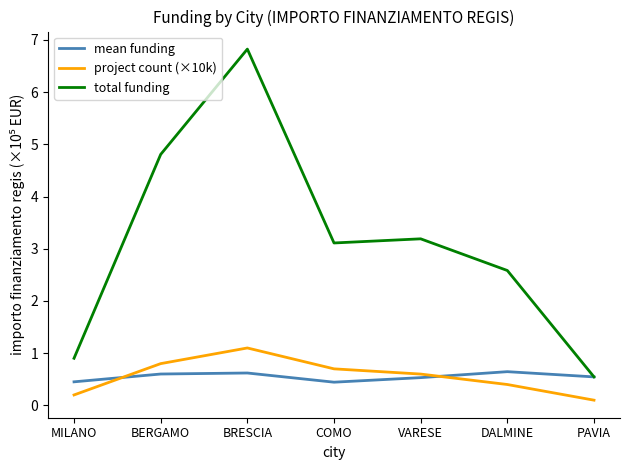

What is the maximum value shown in the chart?

6.8